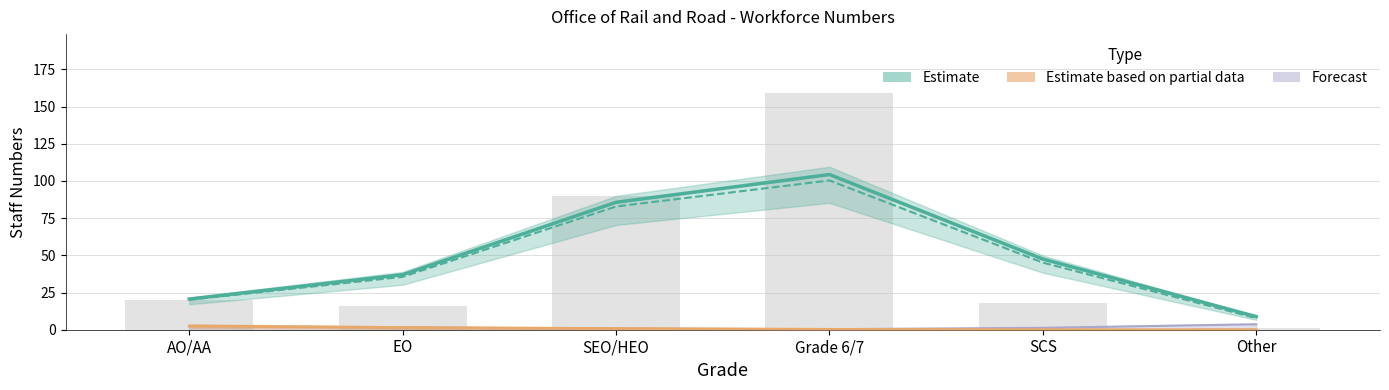

Between AO/AA and SEO/HEO, which is larger?

SEO/HEO